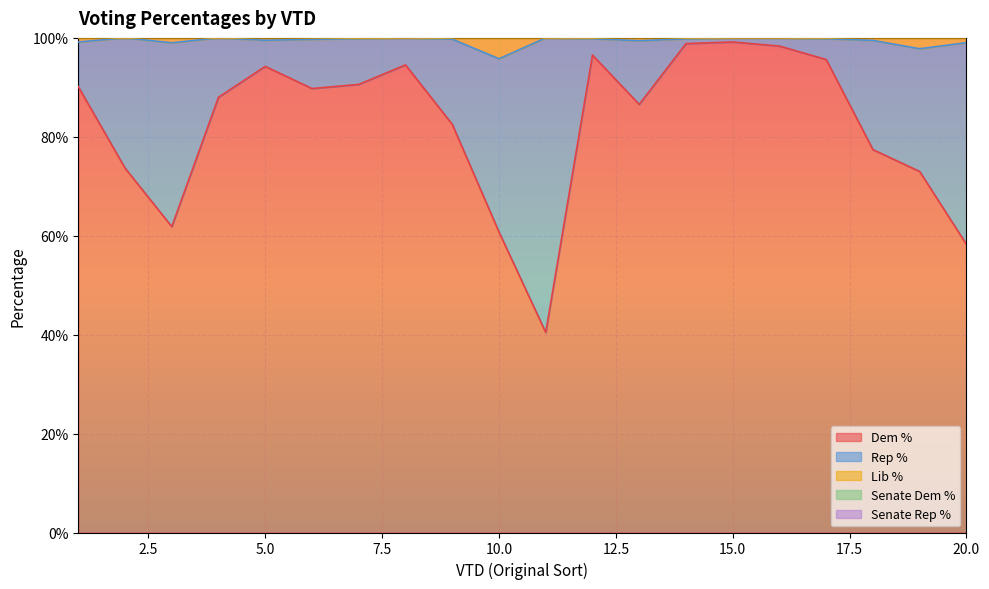

At which category does Rep % reach its first local valley?

3